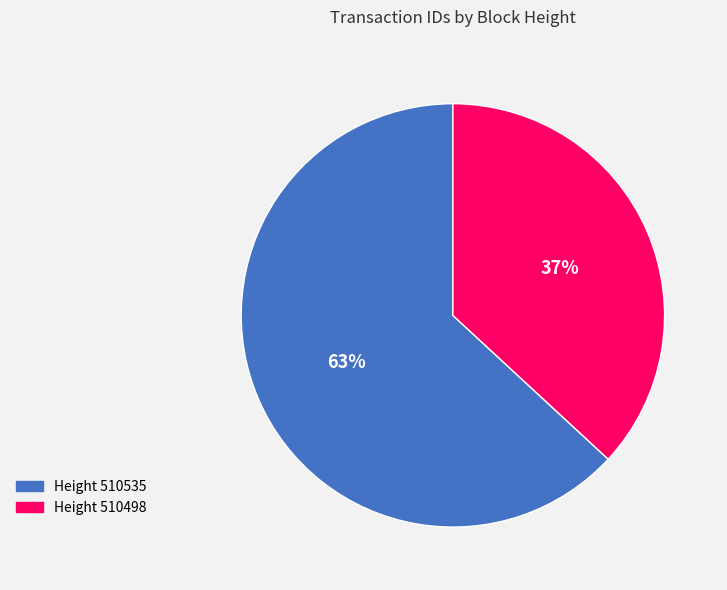

To the nearest percent, what is the average slice percentage?

50%